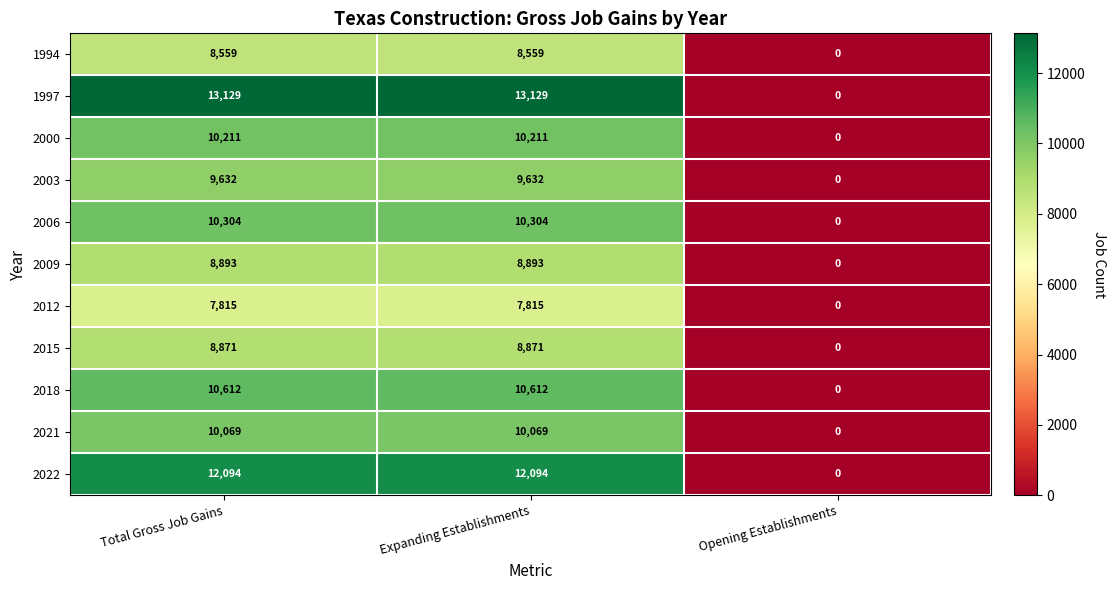

What is the greatest value displayed?

13129